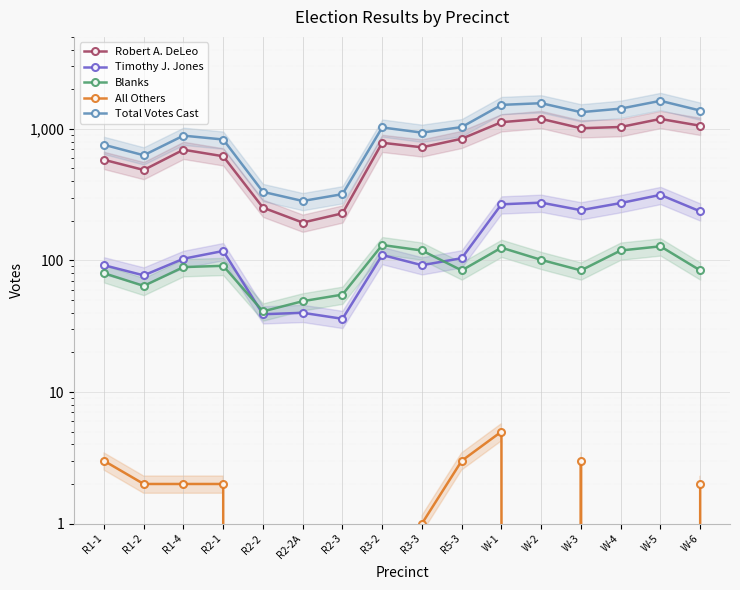

At which category is the sum across all series the highest?

W-5